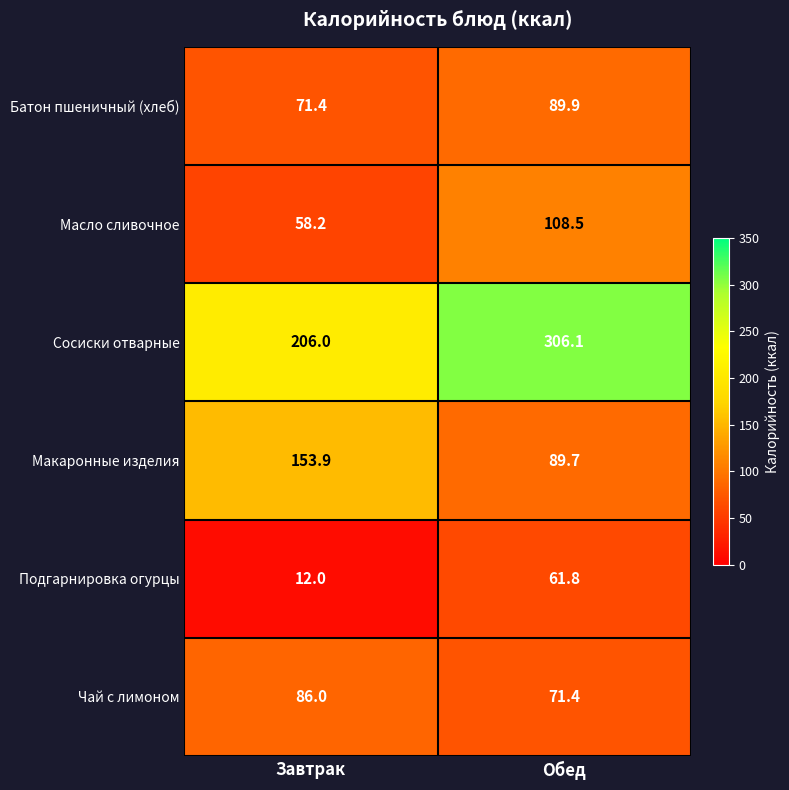

What is the sum of the Сосиски отварные values at Обед and Завтрак?

512.1